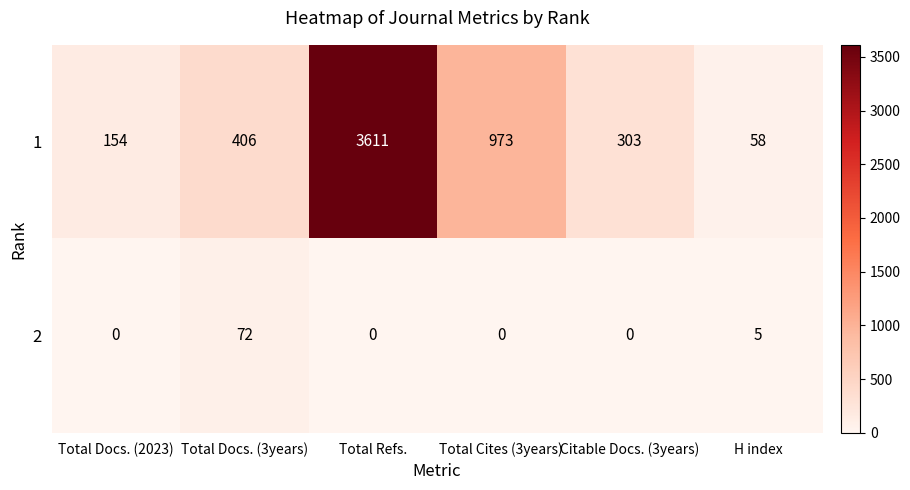

At how many categories does at least one series exceed 1342?

1